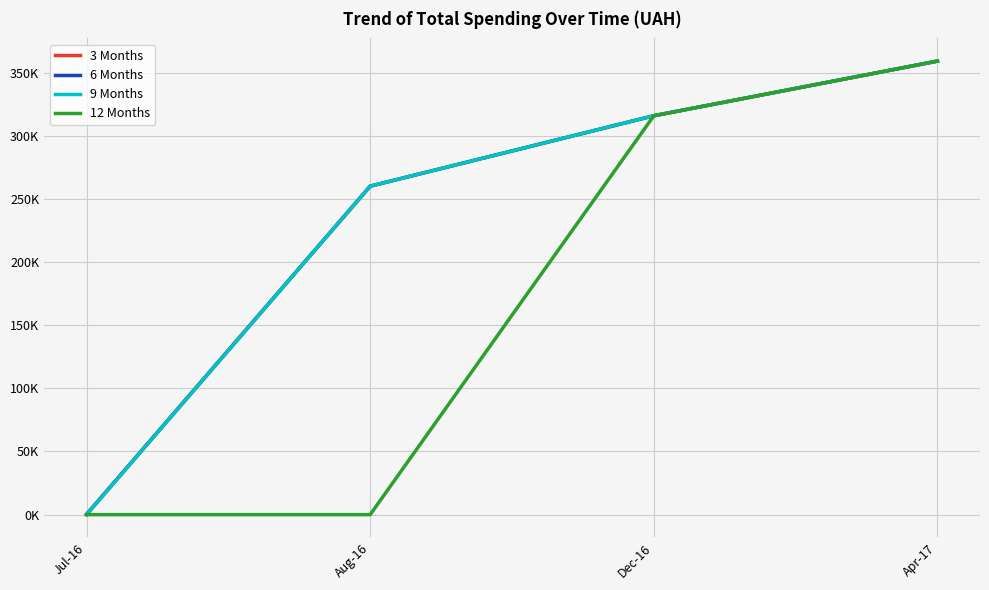

Does the chart display data point markers on the line(s)?

No